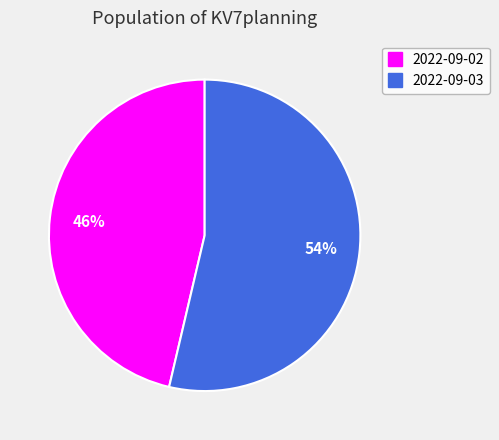

To the nearest percent, what is the average slice percentage?

50%